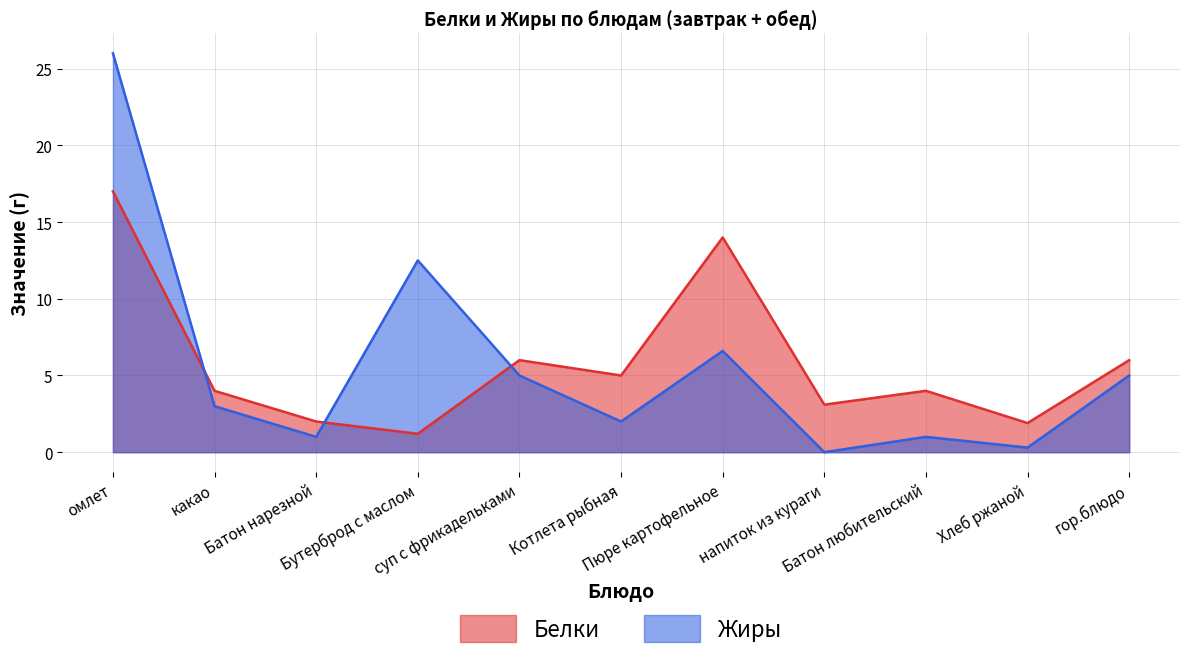

List the series in order of their peak value, lowest first.

Белки, Жиры